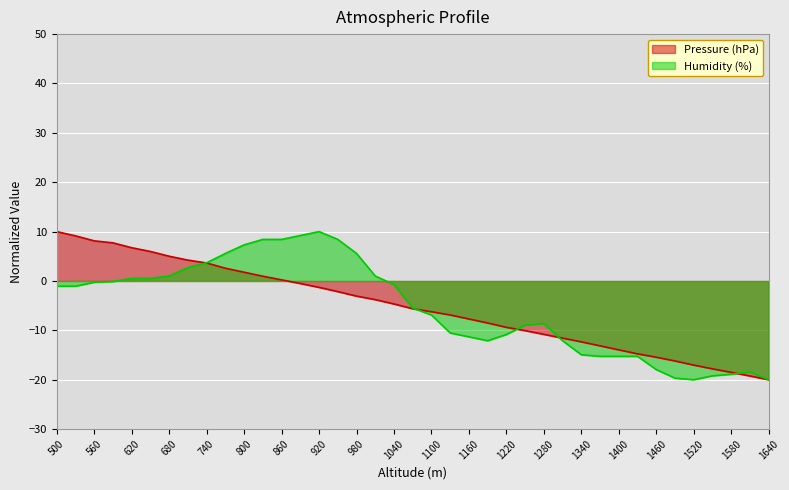

What is the lowest value of the Humidity (%) series?

-20.0